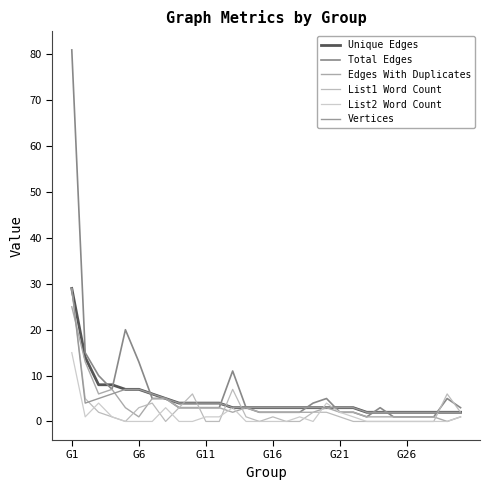

Does the chart display data point markers on the line(s)?

No